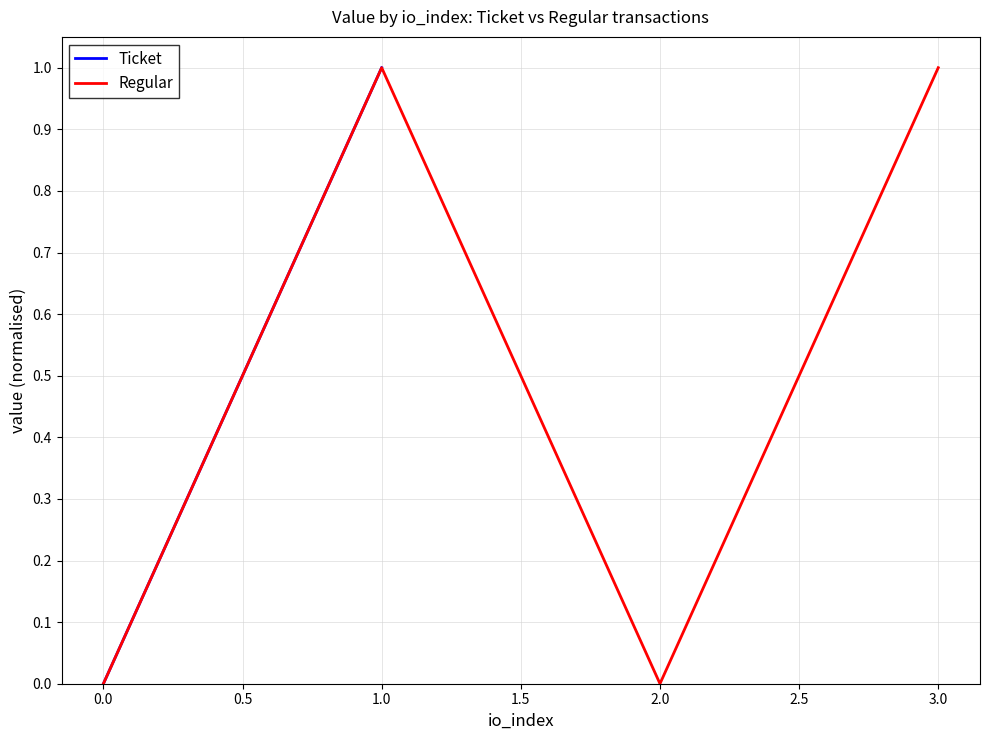

Which series has the largest total across all categories?

Ticket